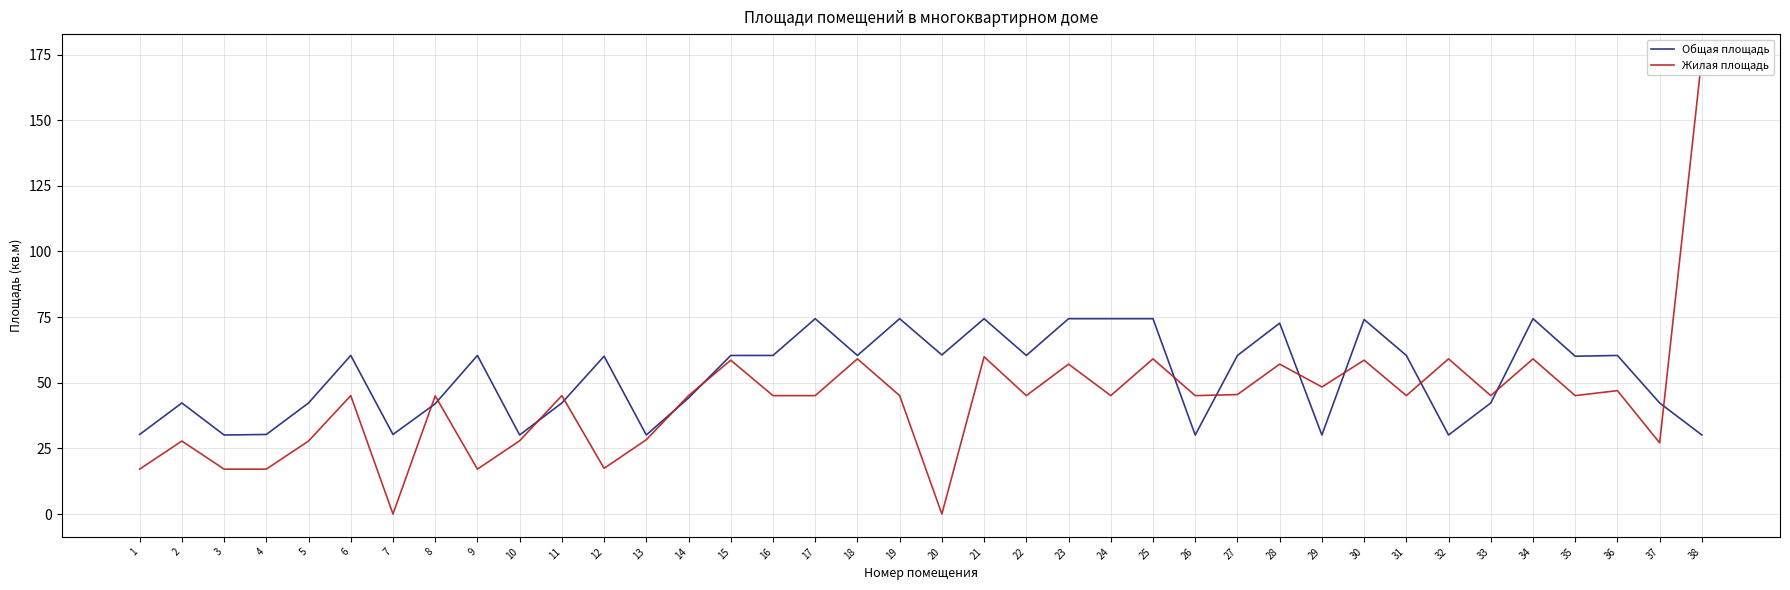

In Жилая площадь, how many points are higher than both neighbors (excluding endpoints)?

14